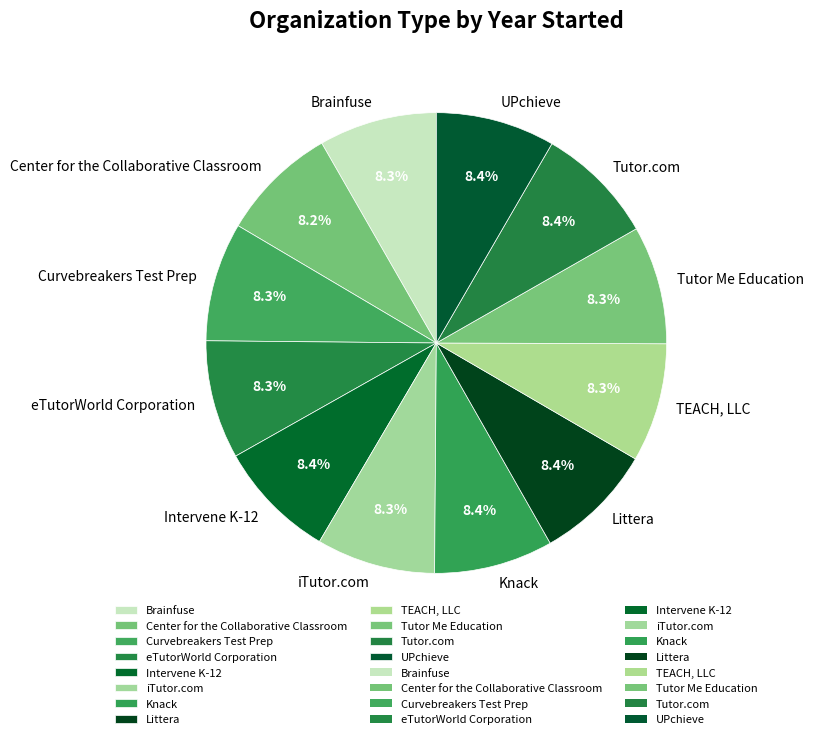

To the nearest percent, what is the combined percentage of Tutor.com and TEACH, LLC?

17%